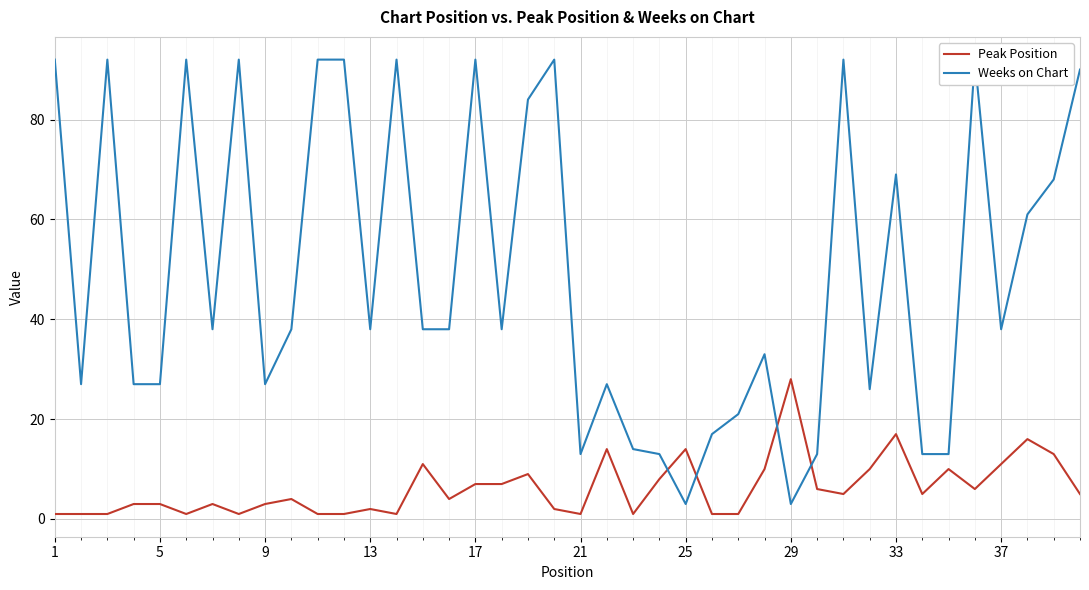

Which series has the largest range (max minus min)?

Weeks on Chart